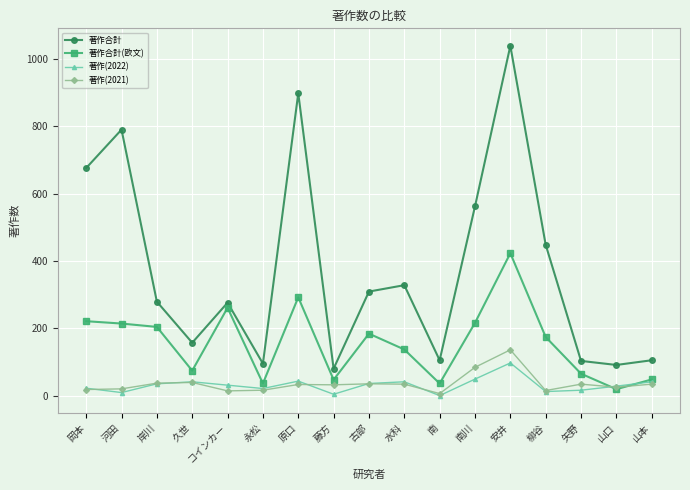

What is the value of the 著作合計 point at the 16th from the left?

91